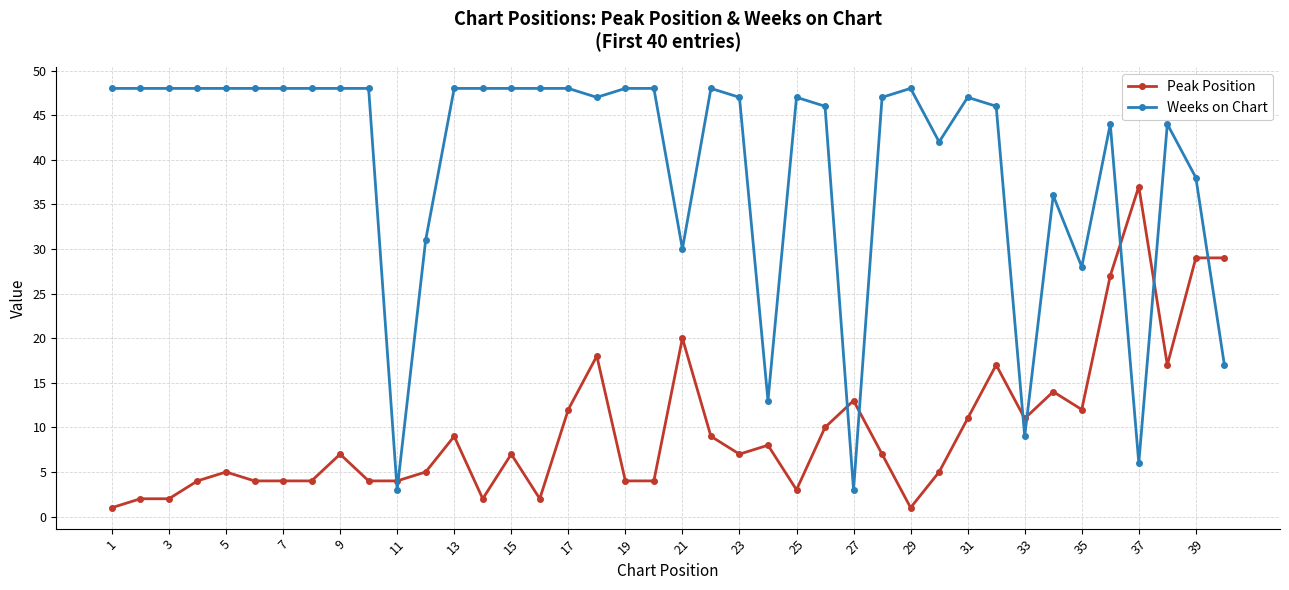

True or false: Peak Position has more than 0 interior local peaks.

True